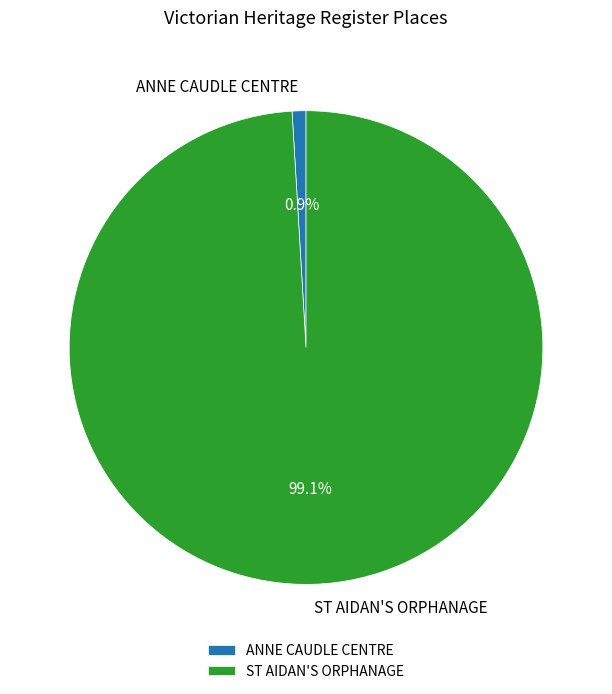

What is the majority slice?

ST AIDAN'S ORPHANAGE